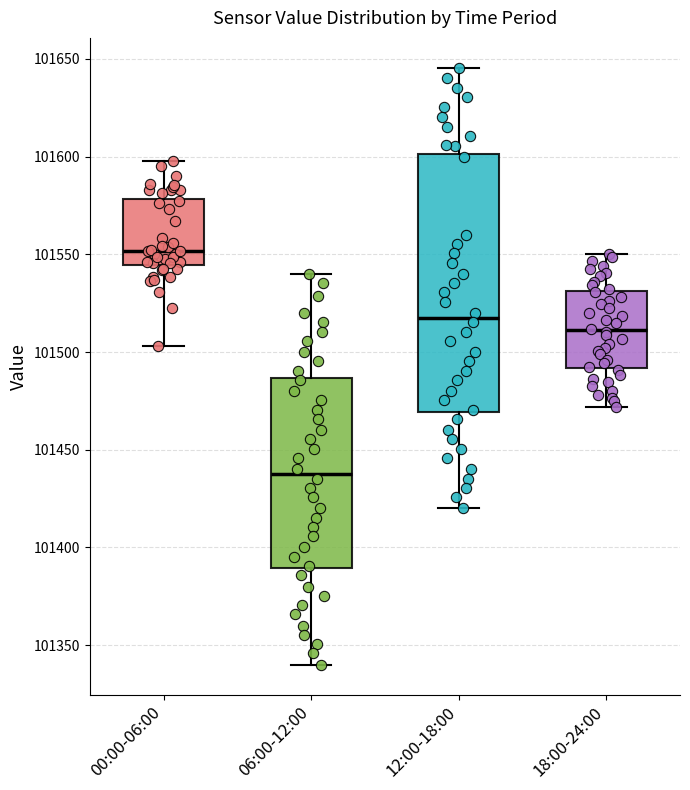

Where is the upper edge of the box for 00:00-06:00 on the y-axis? The values are not printed on the chart, so give them approximately, as read against the axis.

101580